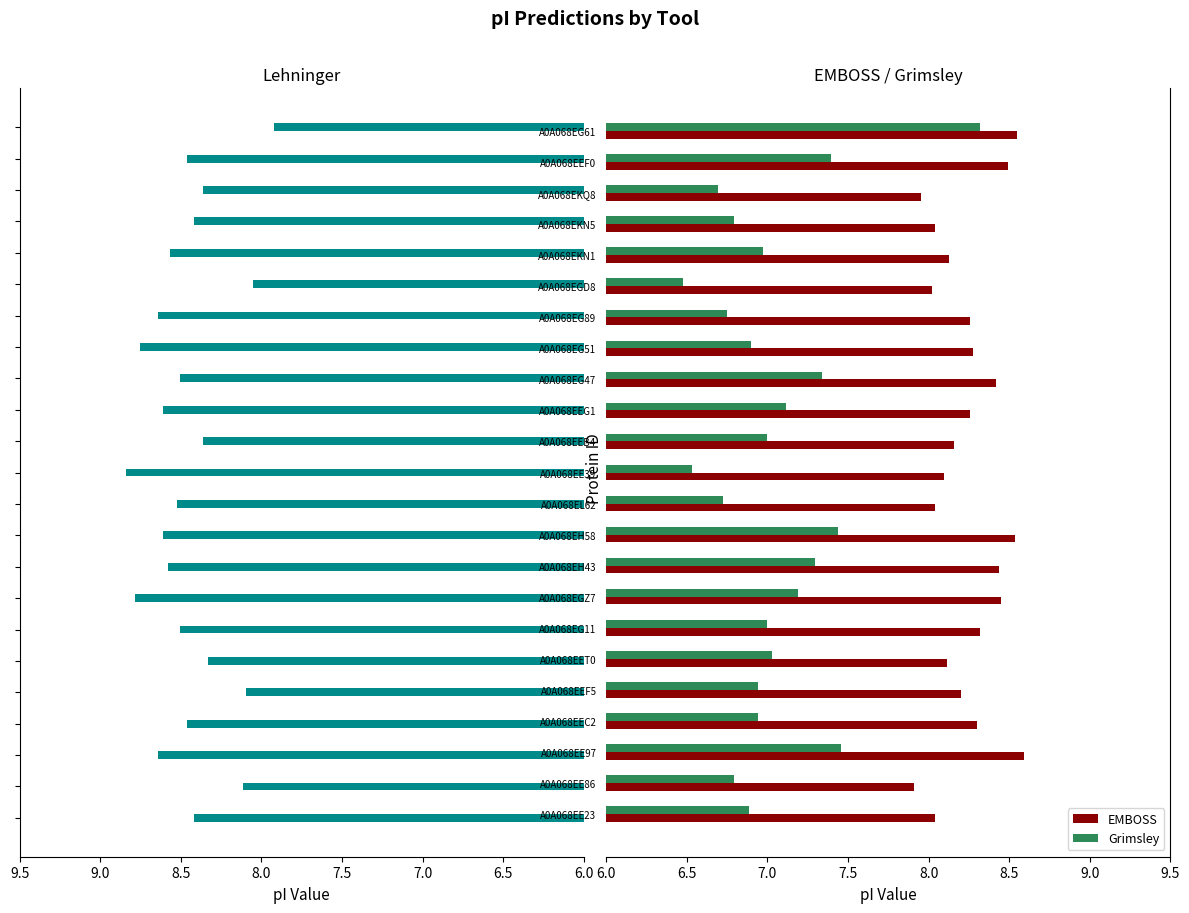

What is the difference between the maximum and minimum values in the EMBOSS series?

0.7